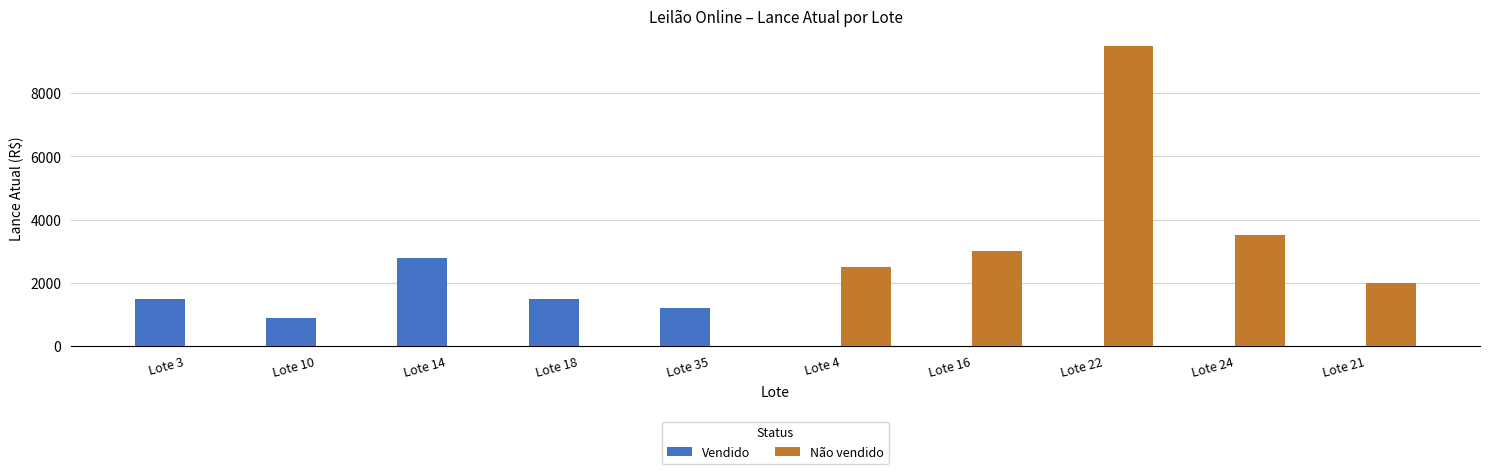

The value of Não vendido at Lote 22 is 9500. True or false?

True